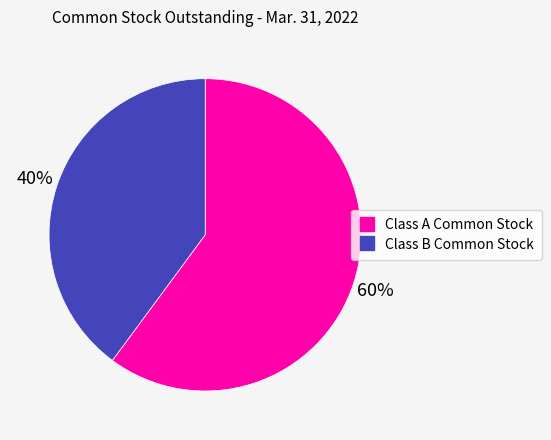

How many segments does this pie chart have?

2